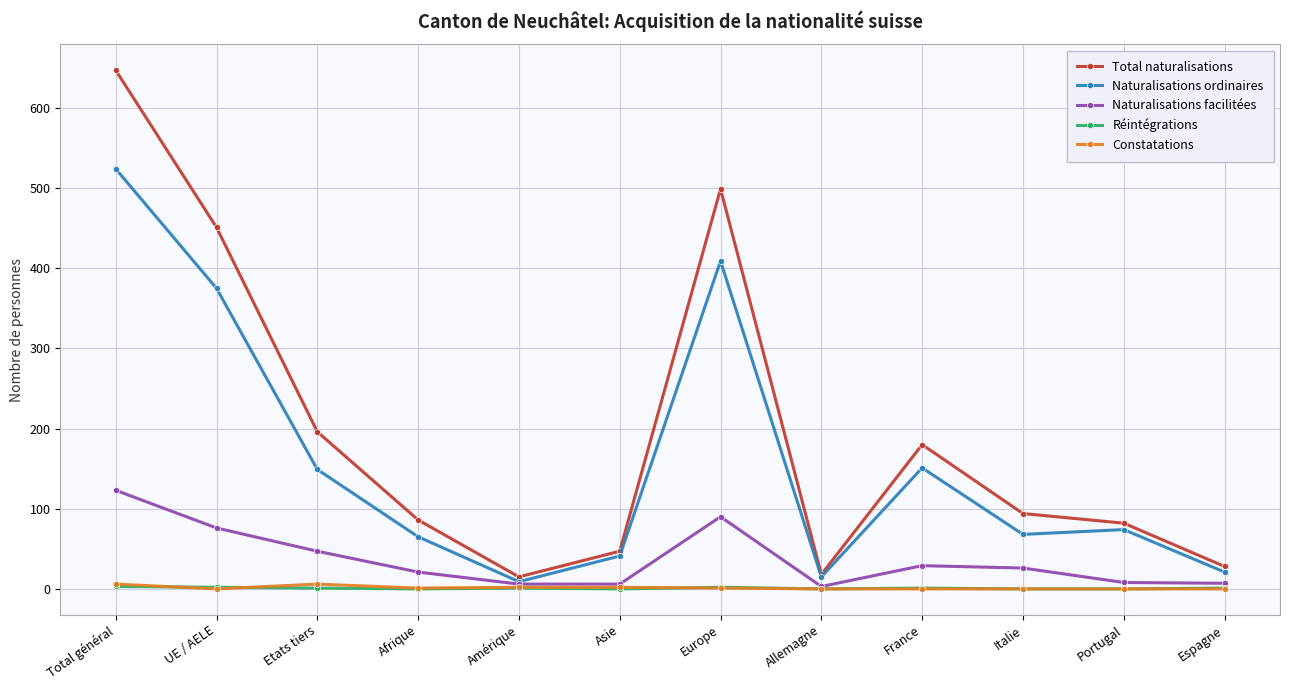

What is the spread (max minus min) of values at Portugal?

82